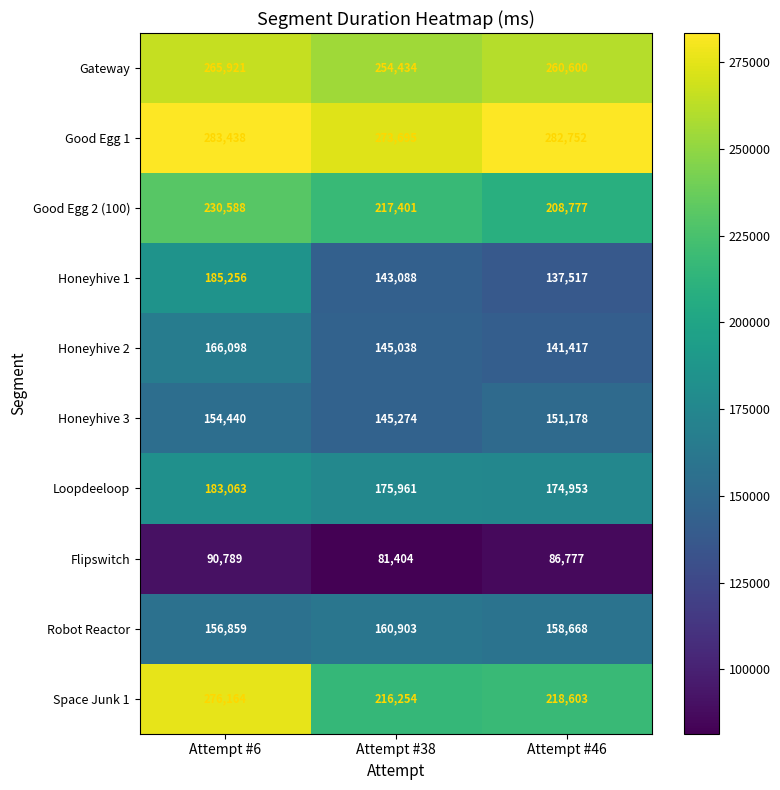

True or false: Honeyhive 3 has a value of 231235 at Attempt #6.

False